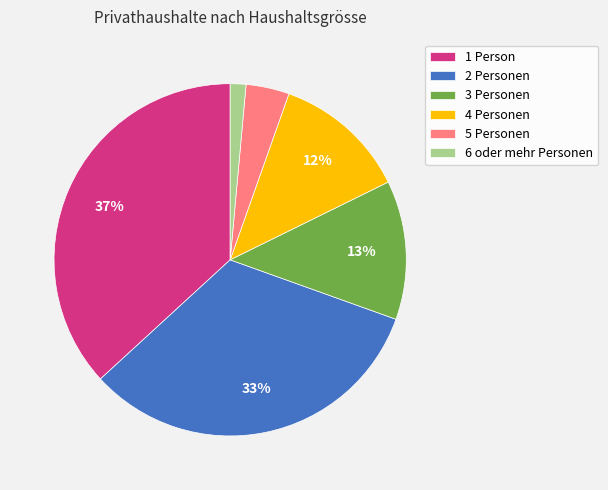

To the nearest percent, what portion does 2 Personen represent?

33%